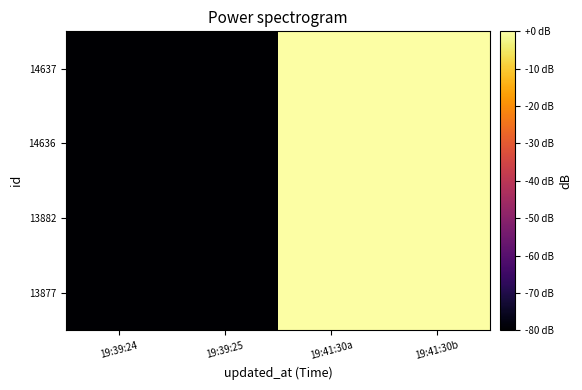

Reading left to right, extract all data points from this chart.

13877: 19:39:24=-314	19:39:25=-314	19:41:30a=0	19:41:30b=0
13882: 19:39:24=-314	19:39:25=-314	19:41:30a=0	19:41:30b=0
14636: 19:39:24=-314	19:39:25=-314	19:41:30a=0	19:41:30b=0
14637: 19:39:24=-314	19:39:25=-314	19:41:30a=0	19:41:30b=0